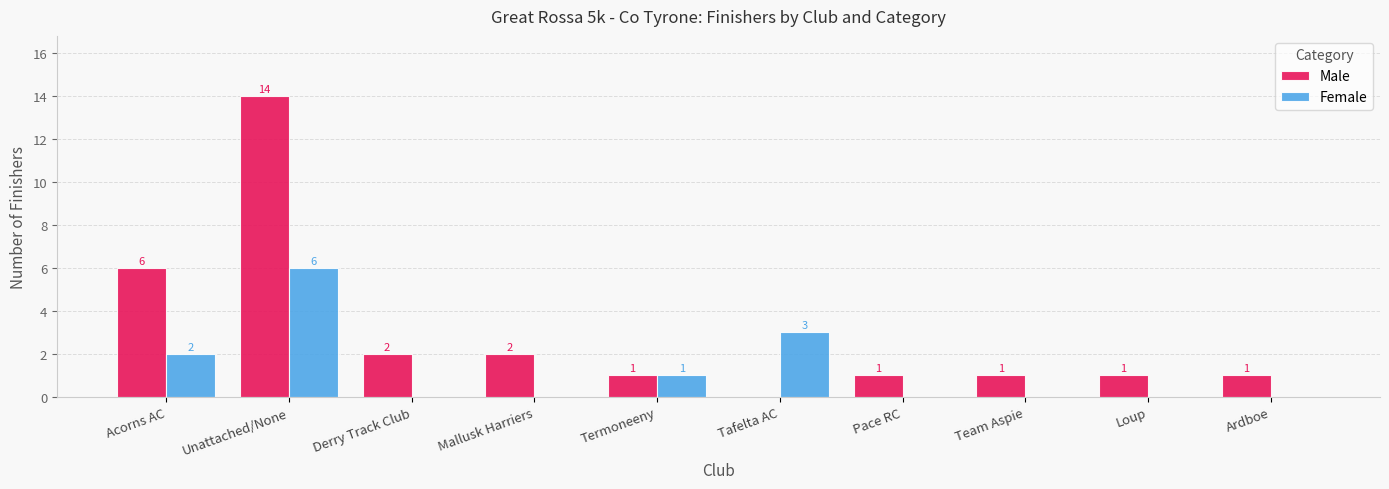

What is the sum of the Male values at Derry Track Club and Mallusk Harriers?

4